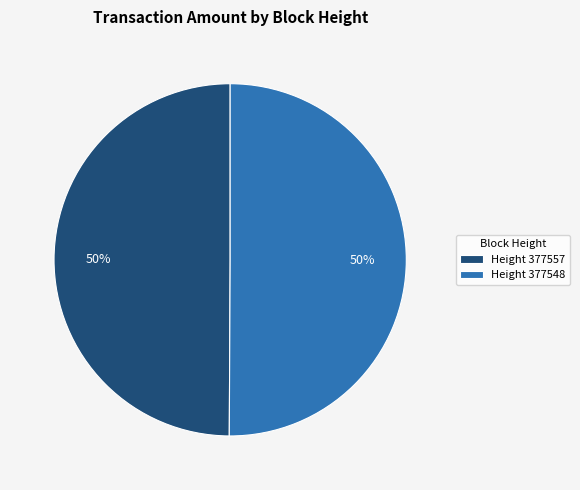

Is the sum of Height 377548 and Height 377557 greater than half?

Yes